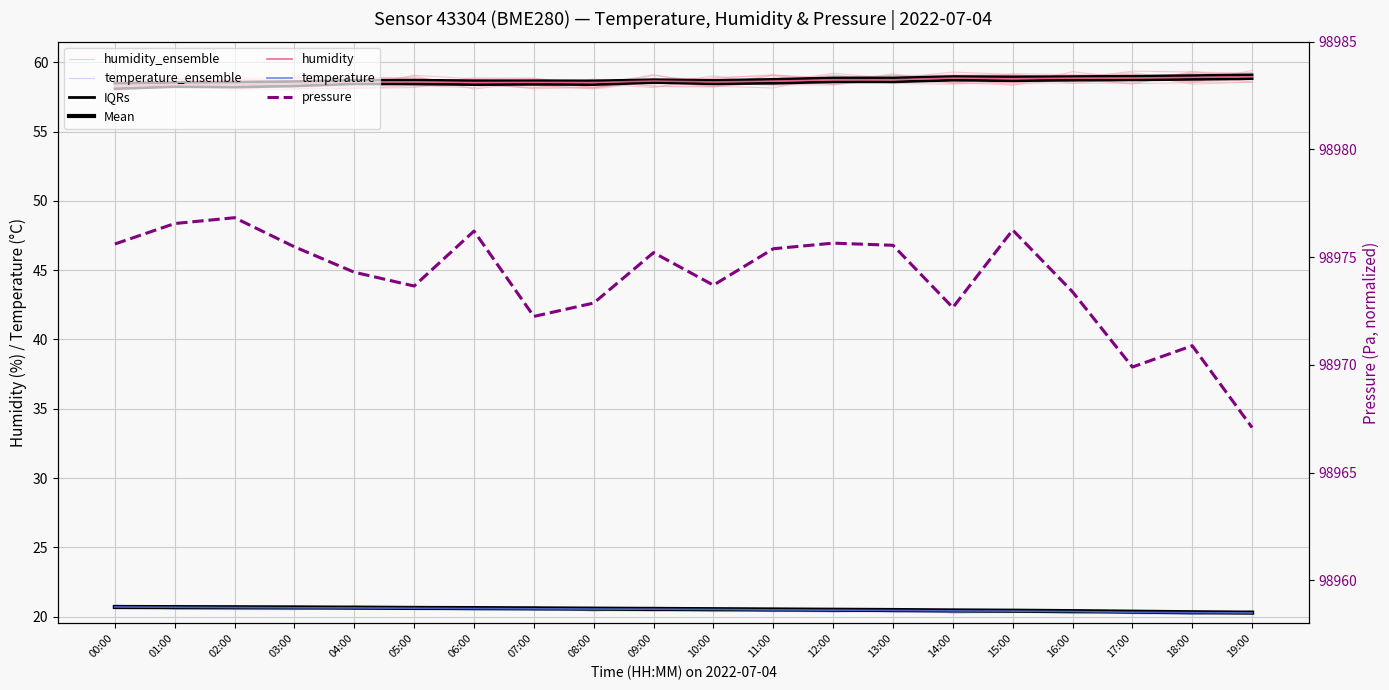

How many categories are shown in the chart?

20